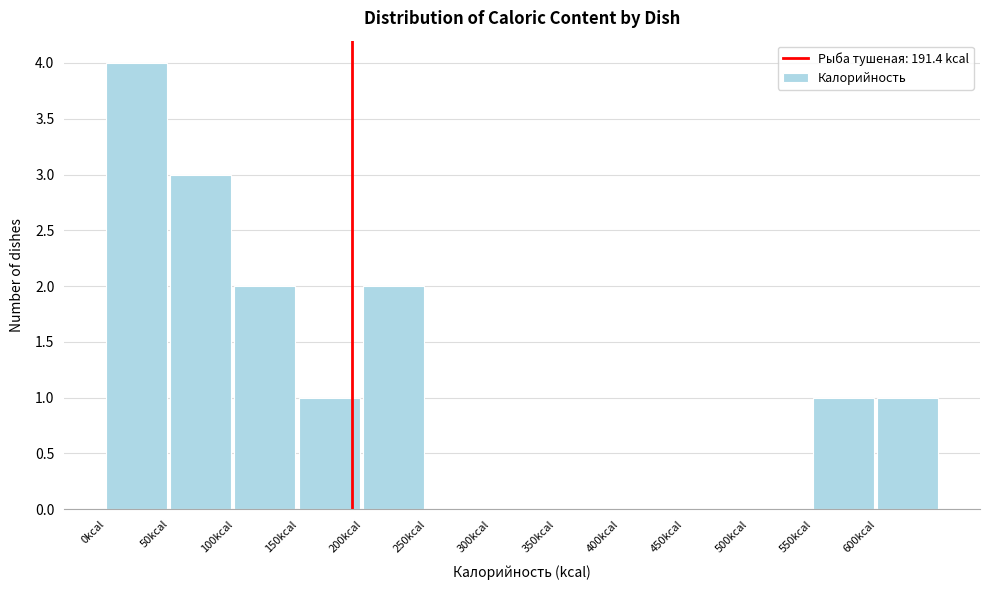

Reading left to right, list every bar in this chart as the range it spans on the x-axis followed by its height. The values are not printed on the chart, so give them approximately, as read against the axis.

0 to 50: 4
50 to 100: 3
100 to 150: 2
150 to 200: 1
200 to 250: 2
250 to 300: 0
300 to 350: 0
350 to 400: 0
400 to 450: 0
450 to 500: 0
500 to 550: 0
550 to 600: 1
600 to 650: 1